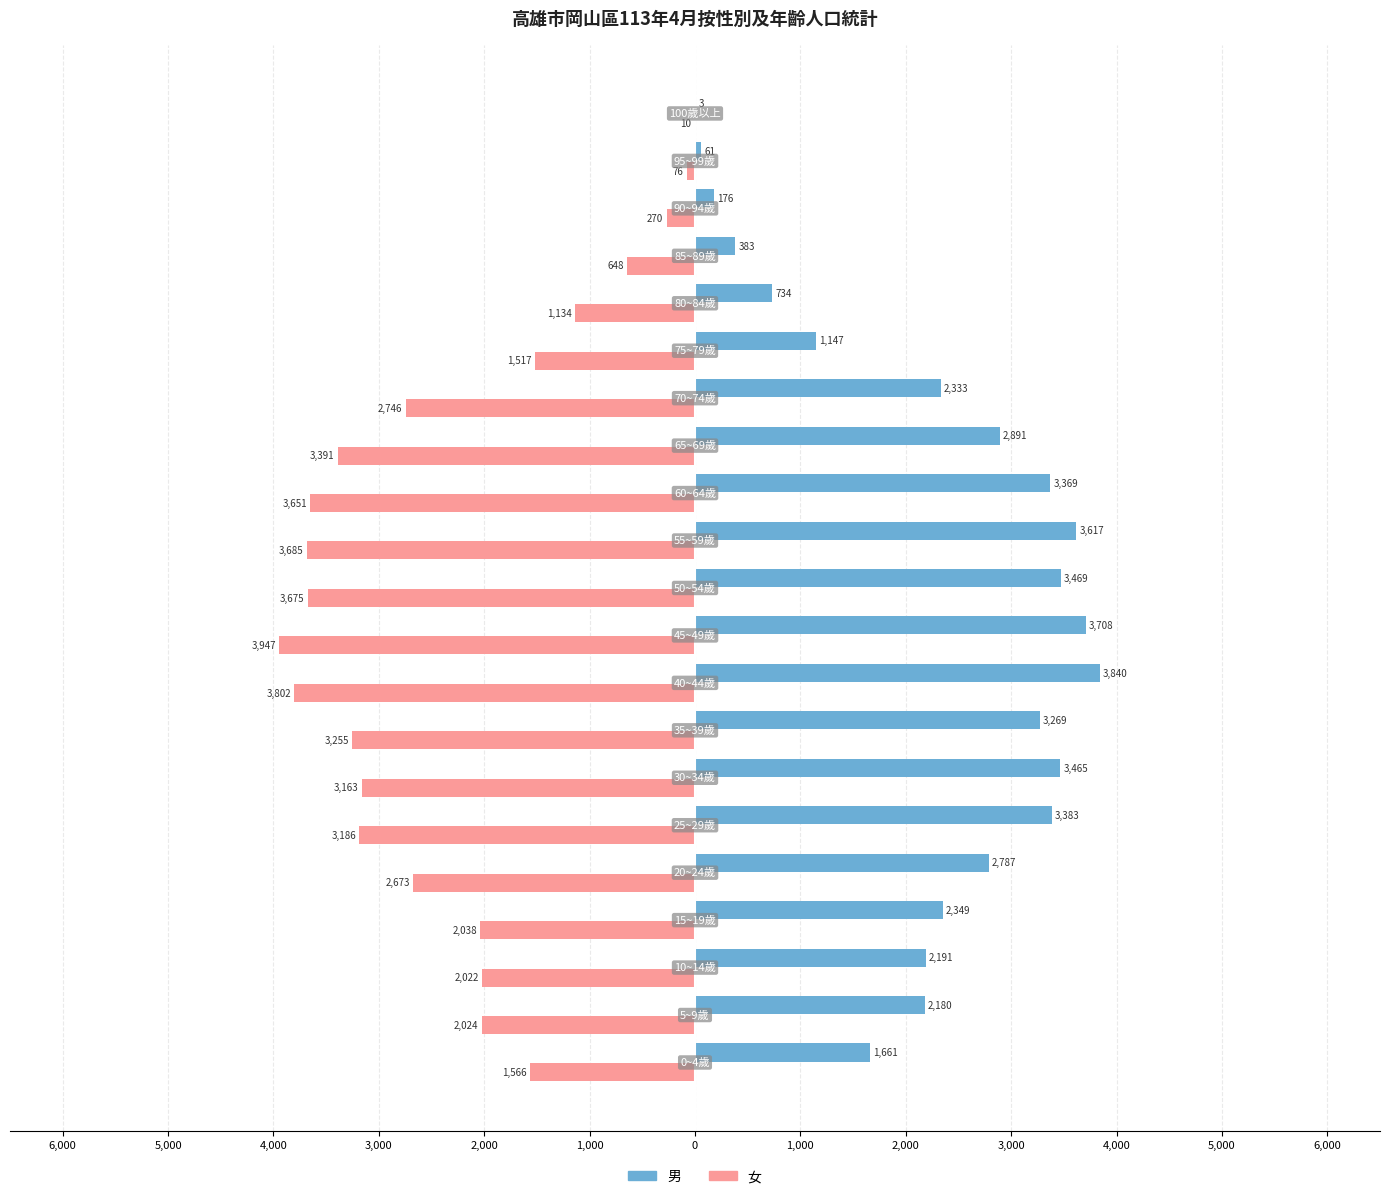

What are all the series names shown in the legend?

男, 女